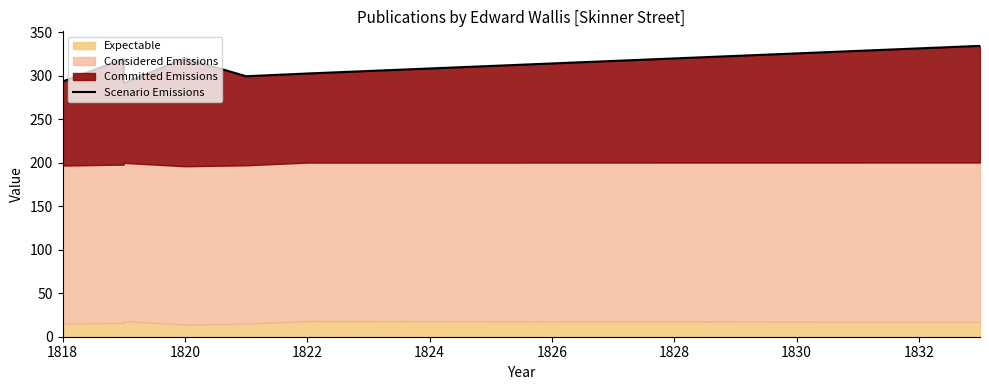

True or false: there are more than 2 points higher than both neighbors.

False